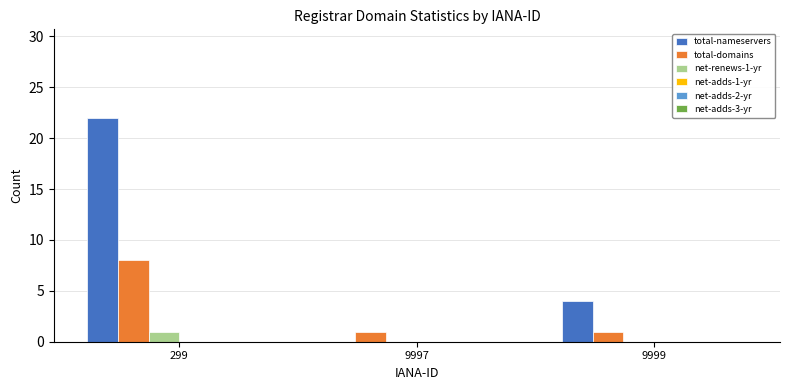

How many categories are shown in the chart?

3